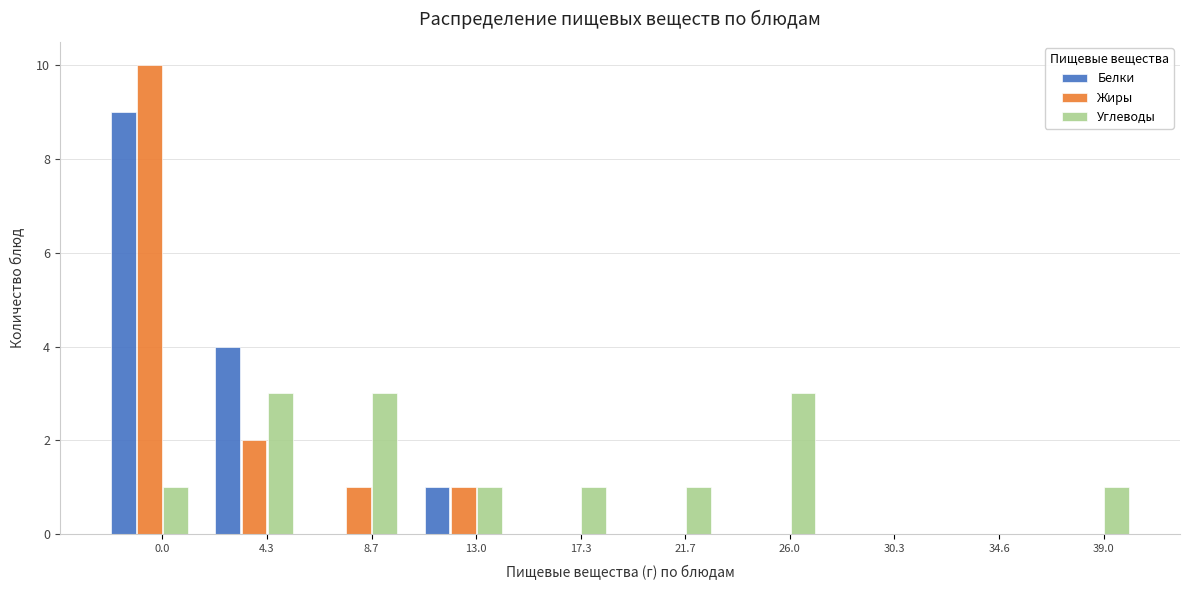

Reading left to right, list all the values displayed in this chart.

Белки: 0.0=9	4.3=4	8.7=0	13.0=1	17.3=0	21.7=0	26.0=0	30.3=0	34.6=0	39.0=0
Жиры: 0.0=10	4.3=2	8.7=1	13.0=1	17.3=0	21.7=0	26.0=0	30.3=0	34.6=0	39.0=0
Углеводы: 0.0=1	4.3=3	8.7=3	13.0=1	17.3=1	21.7=1	26.0=3	30.3=0	34.6=0	39.0=1